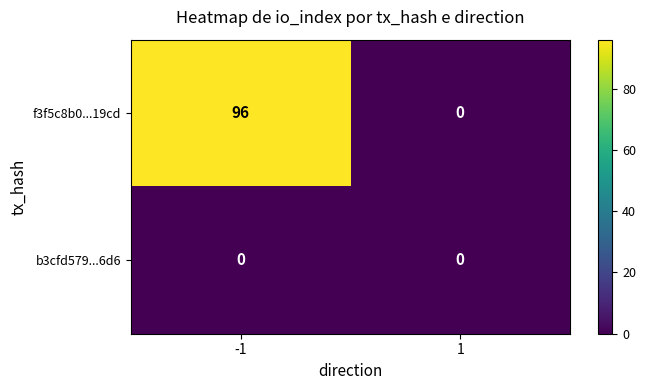

What is the total value across all series at -1?

96